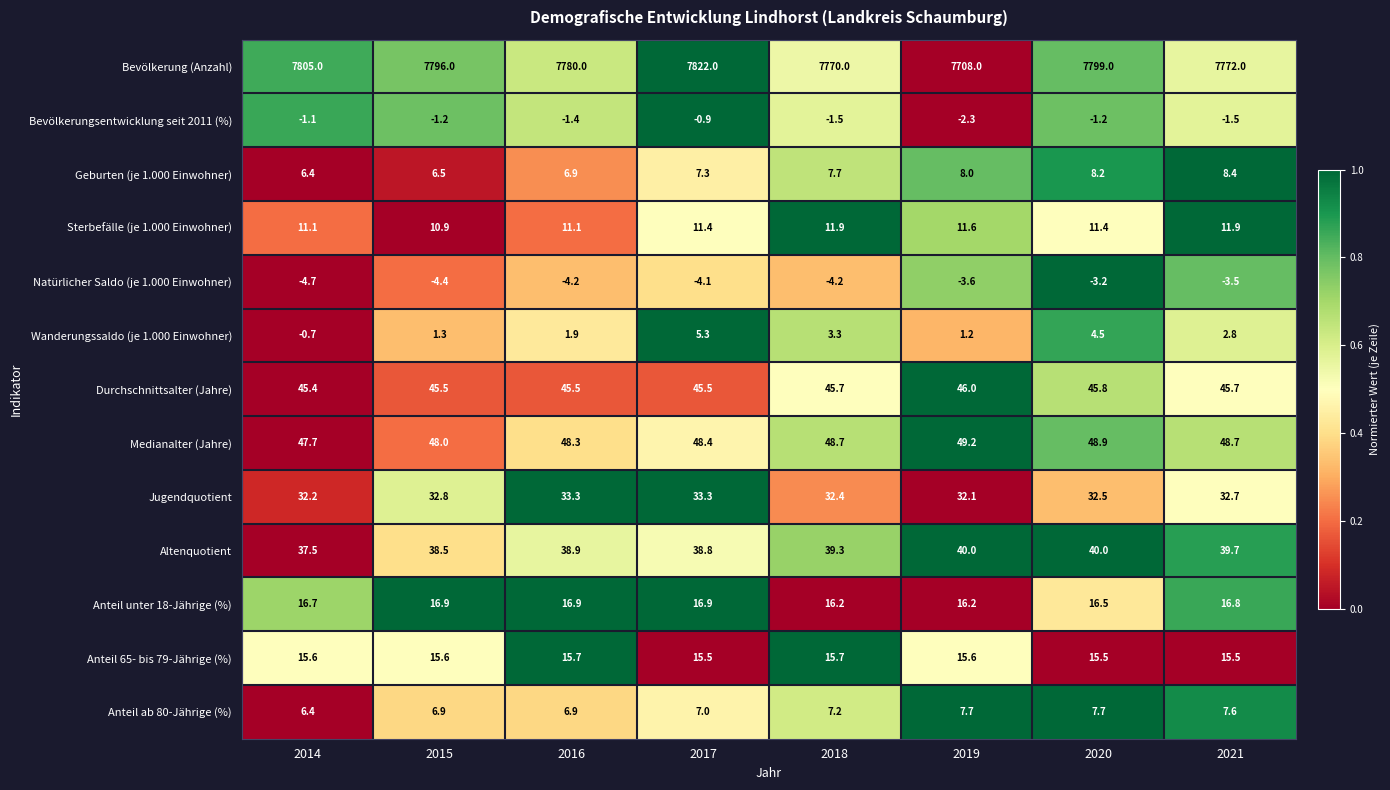

The Altenquotient series shows 40.0 at 2020. True or false?

True